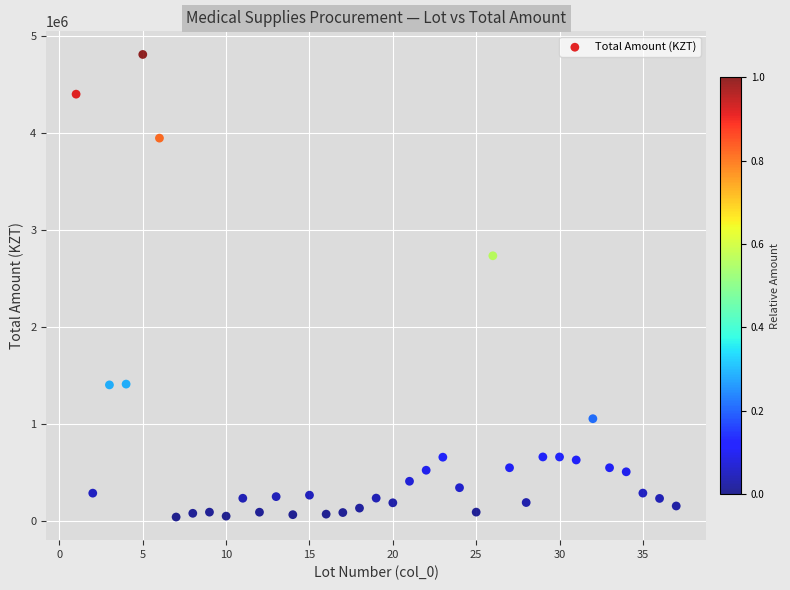

What Y value in the scatter plot is closest to 2424721?

2733720